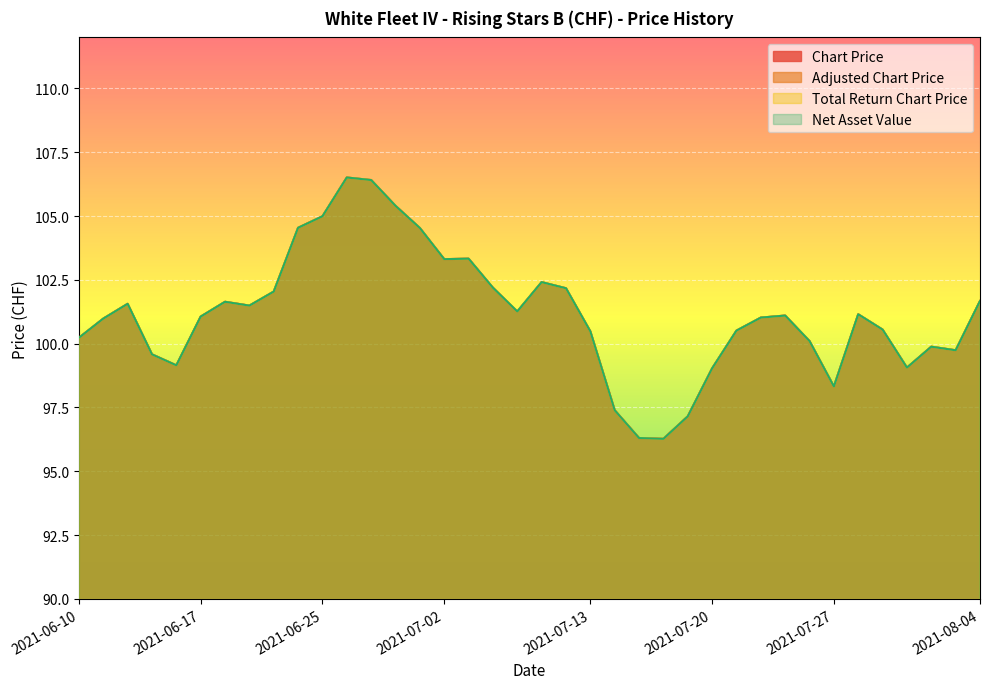

At which category does the chart reach its peak across all series?

2021-06-28